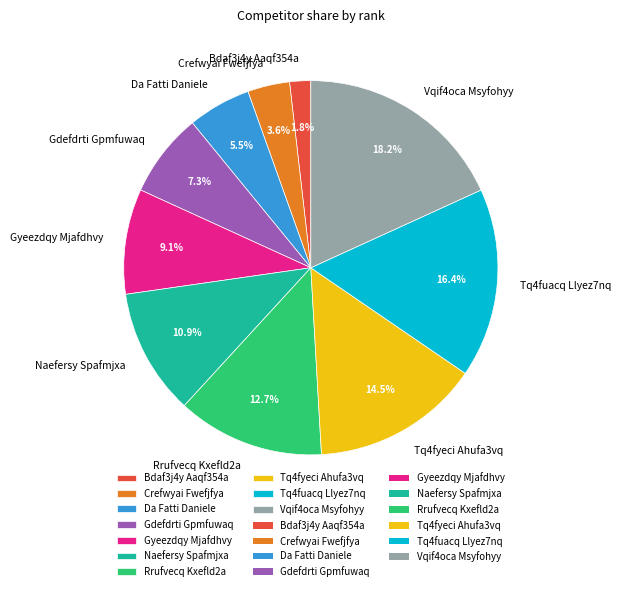

To the nearest percent, what is the difference between the largest and smallest slice percentages?

16%